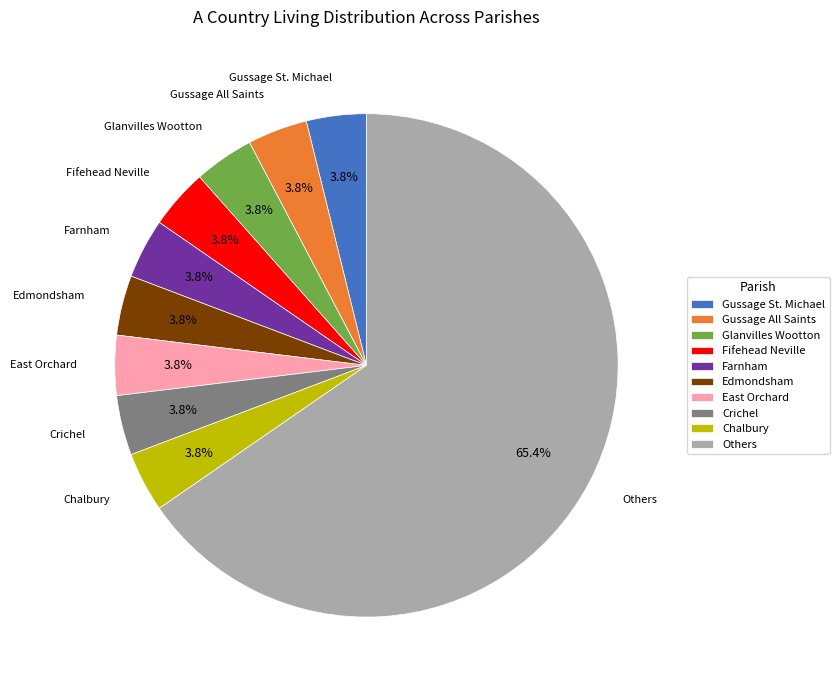

What portion of the pie excludes Farnham?

96.2%